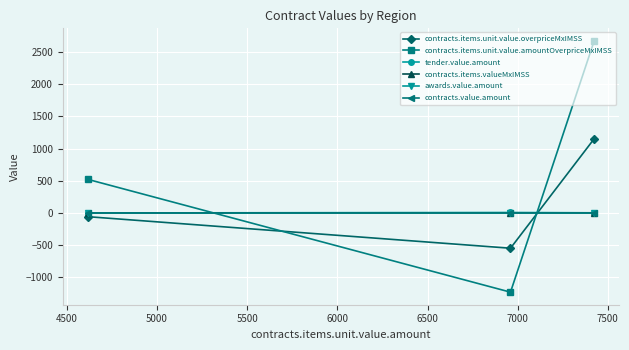

What is the minimum value shown in the chart?

-1230.0